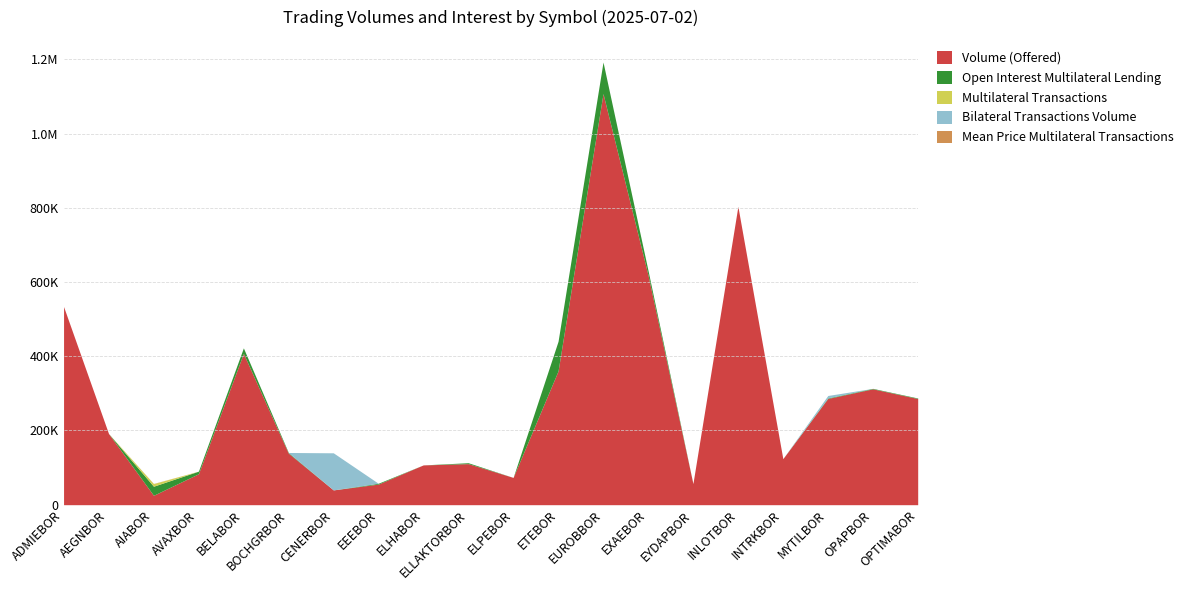

What are all the series names shown in the legend?

Volume (Offered), Open Interest Multilateral Lending, Multilateral Transactions, Bilateral Transactions Volume, Mean Price Multilateral Transactions